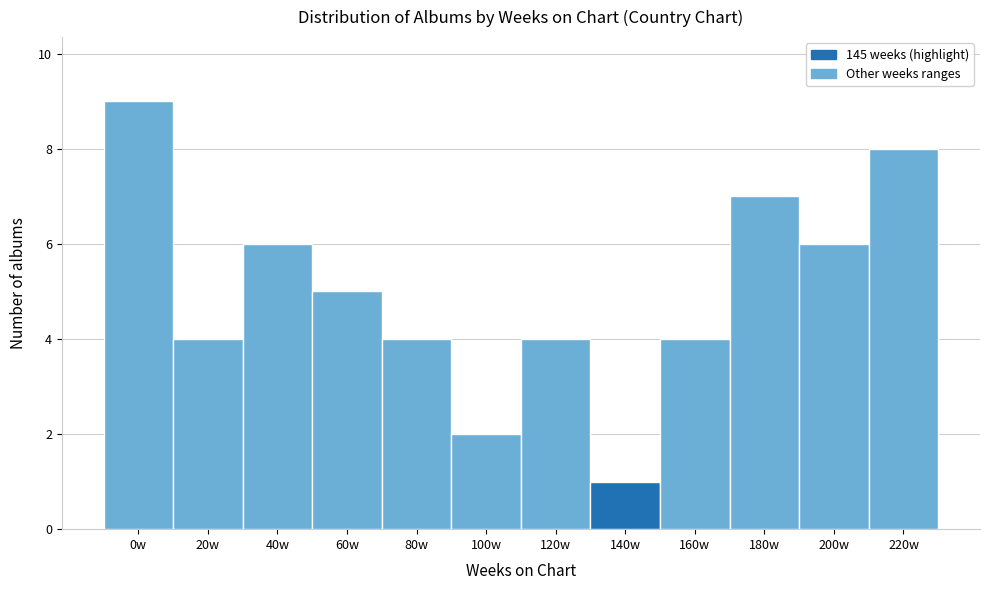

Reading right to left, extract all data points from this chart.

8	6	7	4	1	4	2	4	5	6	4	9